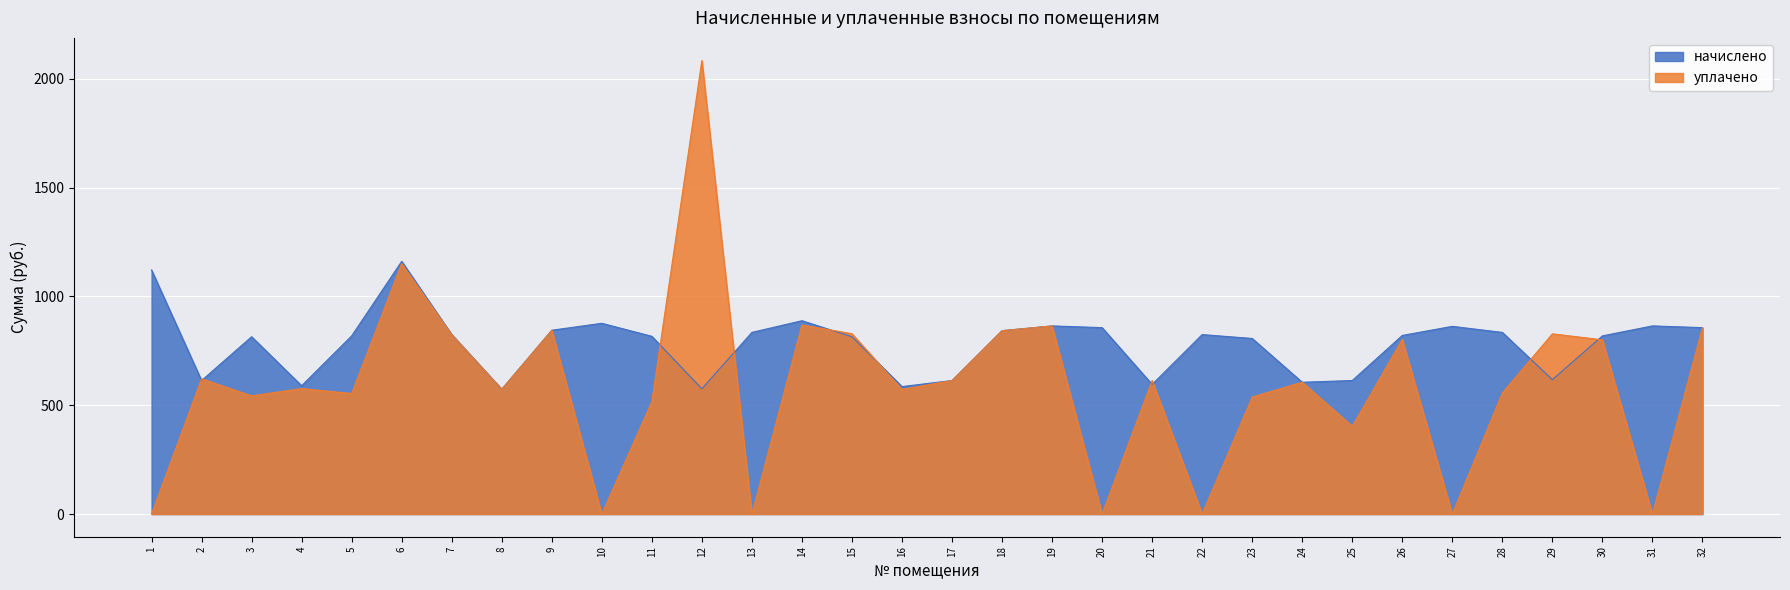

Reading left to right, list all the values displayed in this chart.

начислено: 1=1121.5	2=613.5	3=814.7	4=589.6	5=818.7	6=1161.3	7=824.7	8=573.7	9=844.6	10=876.5	11=816.7	12=575.7	13=834.7	14=888.4	15=814.7	16=585.7	17=613.5	18=842.6	19=864.5	20=856.6	21=595.6	22=824.7	23=806.8	24=605.6	25=613.5	26=820.7	27=862.5	28=834.7	29=617.5	30=818.7	31=864.5	32=856.6
уплачено: 1=0.0	2=621.5	3=543.2	4=576.6	5=553.8	6=1151.3	7=824.7	8=573.7	9=844.6	10=0.0	11=516.2	12=2083.8	13=0.0	14=868.8	15=828.7	16=572.7	17=613.5	18=842.6	19=864.5	20=0.0	21=613.5	22=0.0	23=537.8	24=605.6	25=403.2	26=802.6	27=0.0	28=556.4	29=828.0	30=800.6	31=0.0	32=856.6